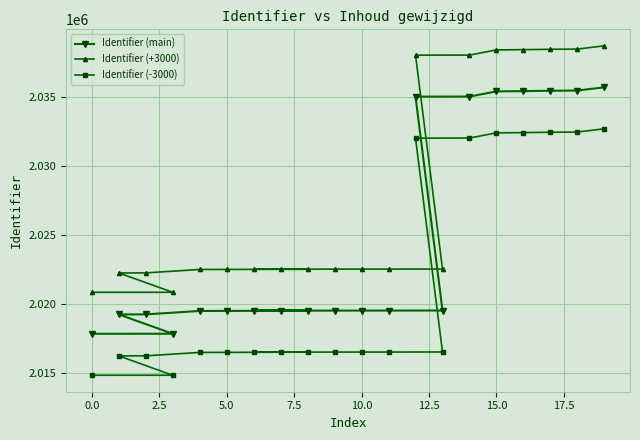

At how many categories does at least one series exceed 2015647?

20